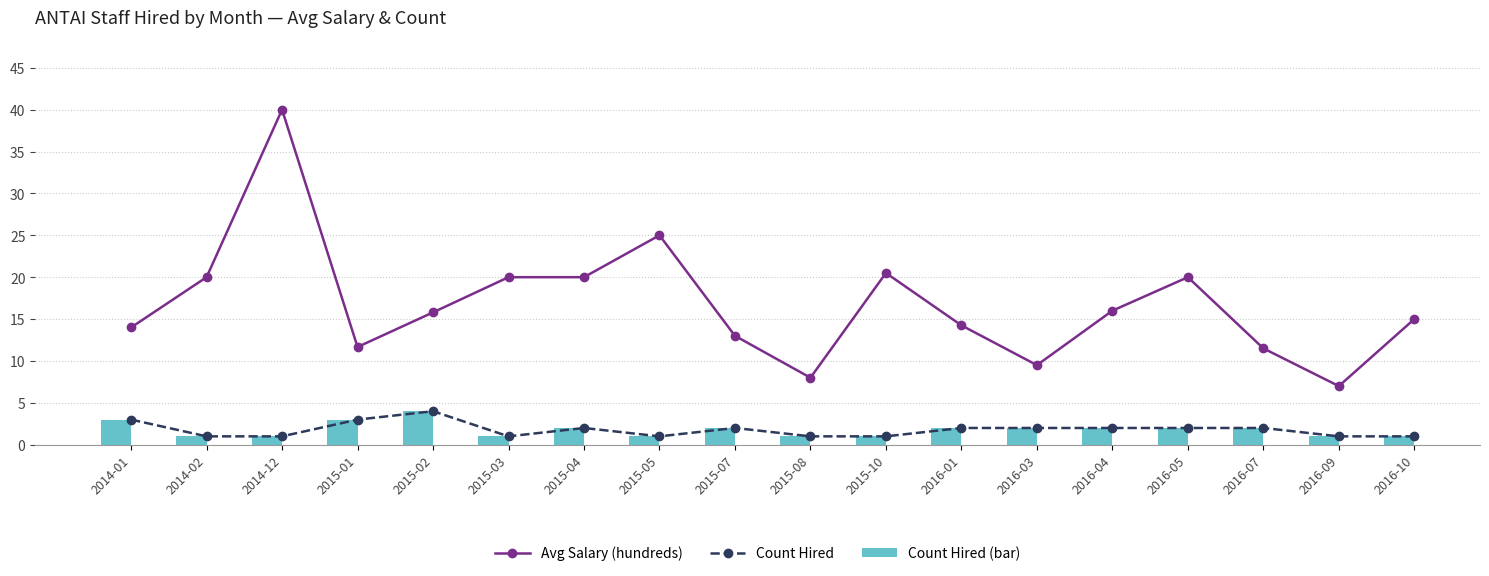

Is the value of Count Hired (bar) at 2014-01 greater than the value of Count Hired at 2016-01?

Yes